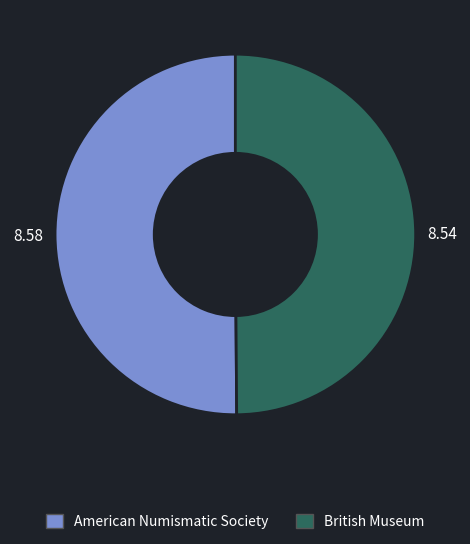

Approximately how many times larger is the value at American Numismatic Society compared to British Museum?

1.0